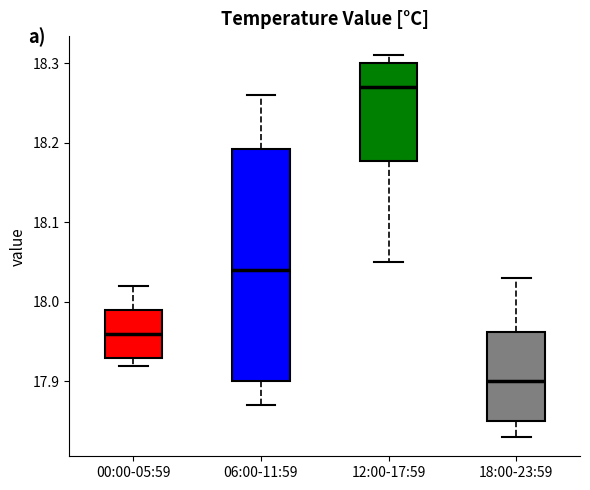

Comparing the boxes themselves (not the whiskers), which one is the tallest?

06:00-11:59